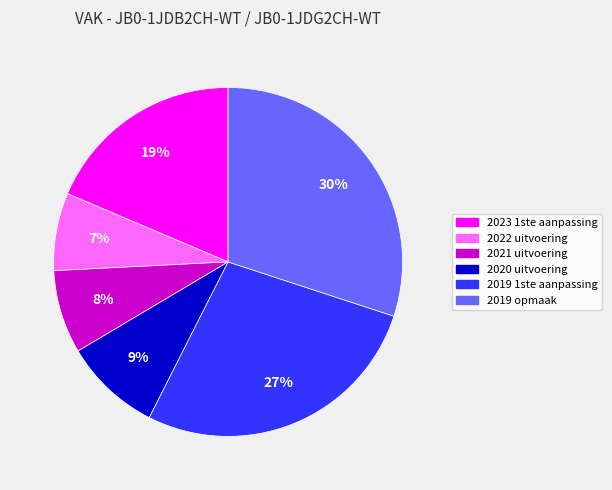

To the nearest percent, what percentage of the pie is 2019 opmaak?

30%